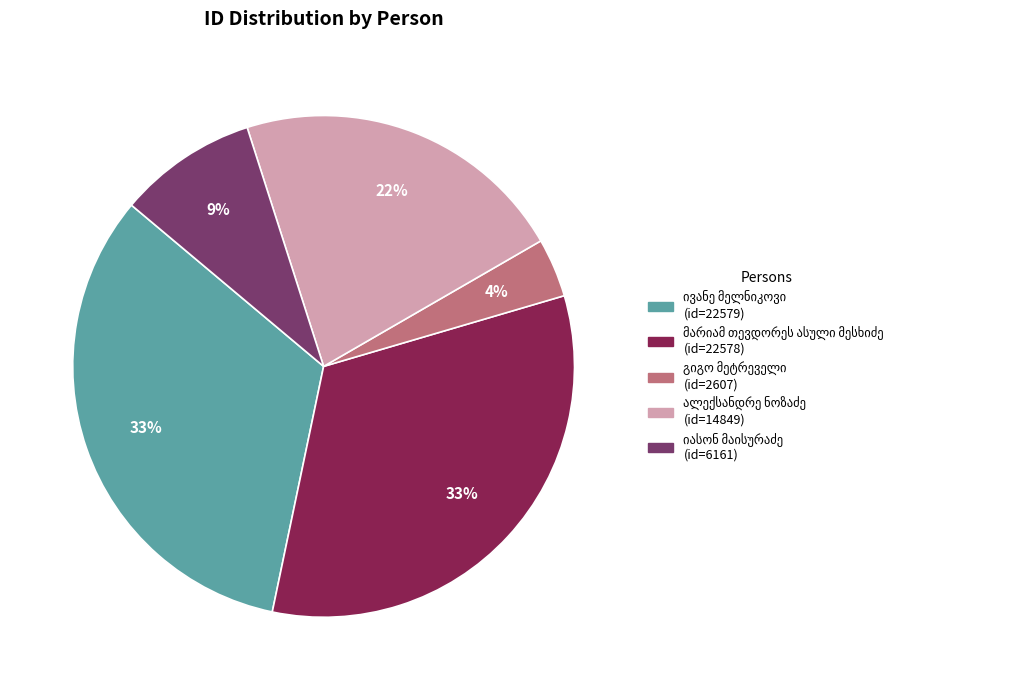

Does any single category account for the majority?

No